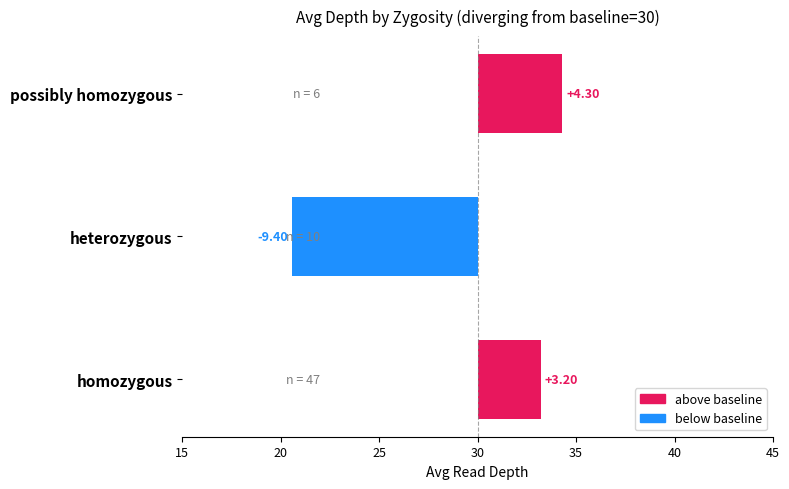

Rank the categories by value from lowest to highest.

heterozygous, homozygous, possibly homozygous